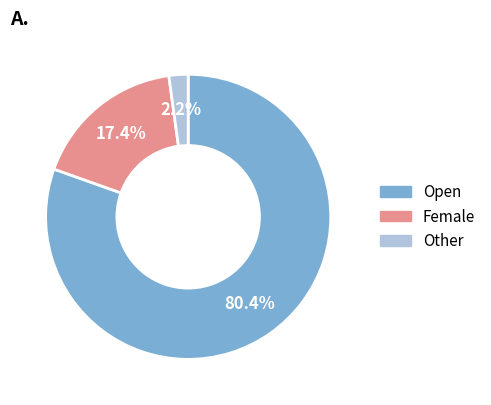

How many slices are in this pie chart?

3